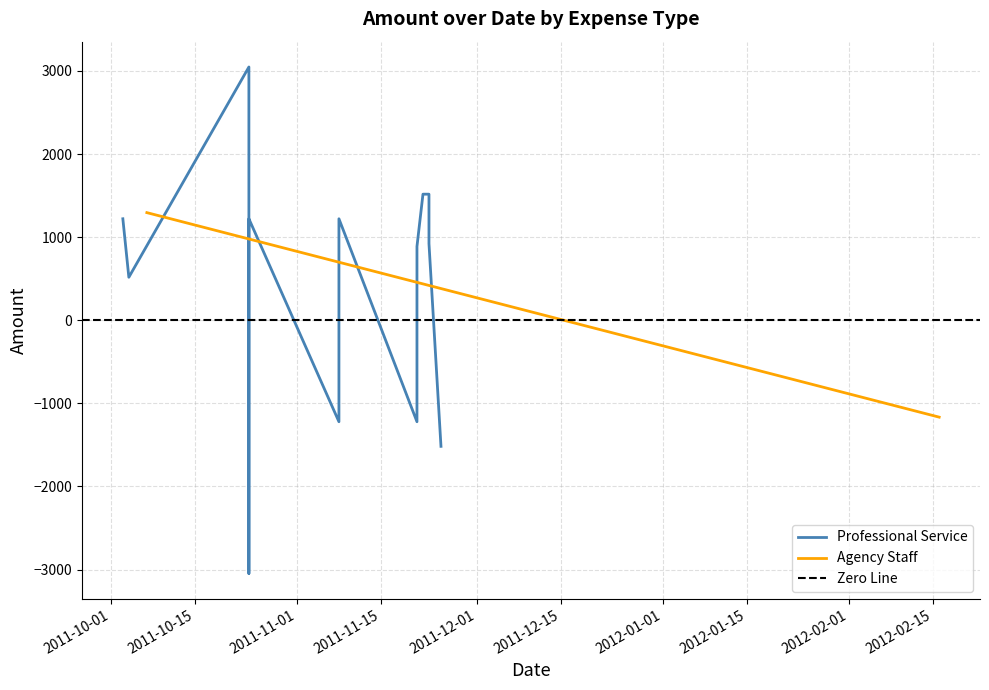

What is the value of the 3rd point from the left?

3047.2